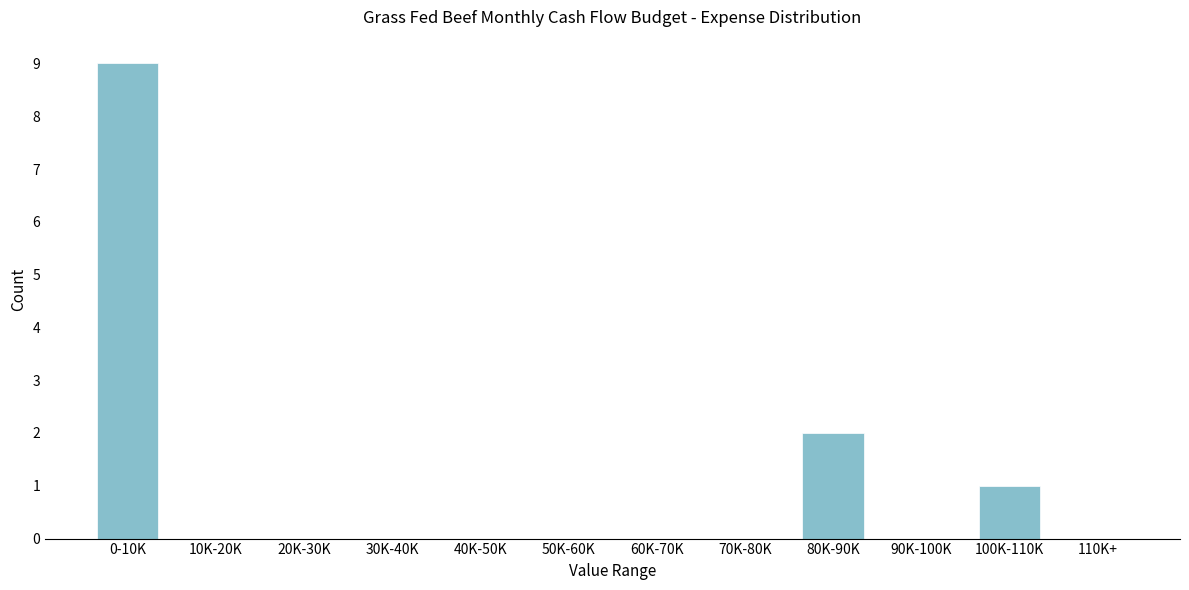

Reading left to right, extract all data points from this chart.

0-10K=9	10K-20K=0	20K-30K=0	30K-40K=0	40K-50K=0	50K-60K=0	60K-70K=0	70K-80K=0	80K-90K=2	90K-100K=0	100K-110K=1	110K+=0